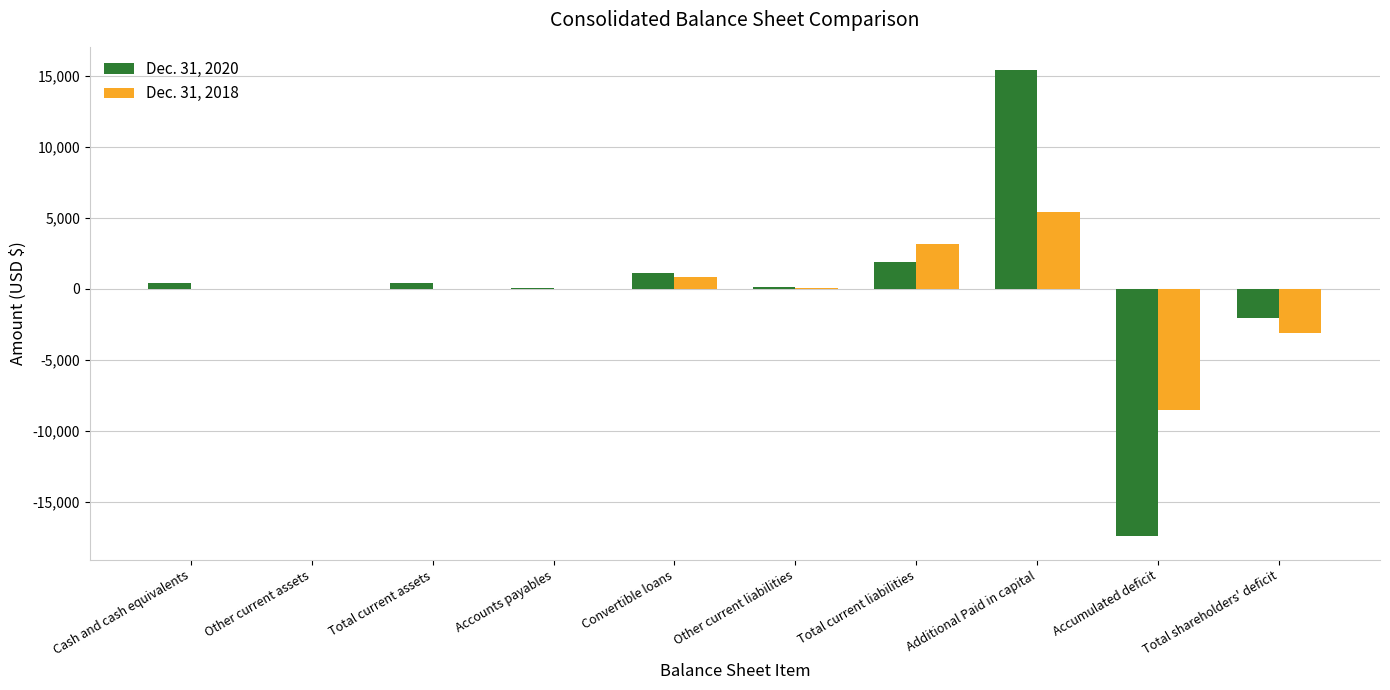

The value of Dec. 31, 2018 at Other current liabilities is 22. True or false?

True